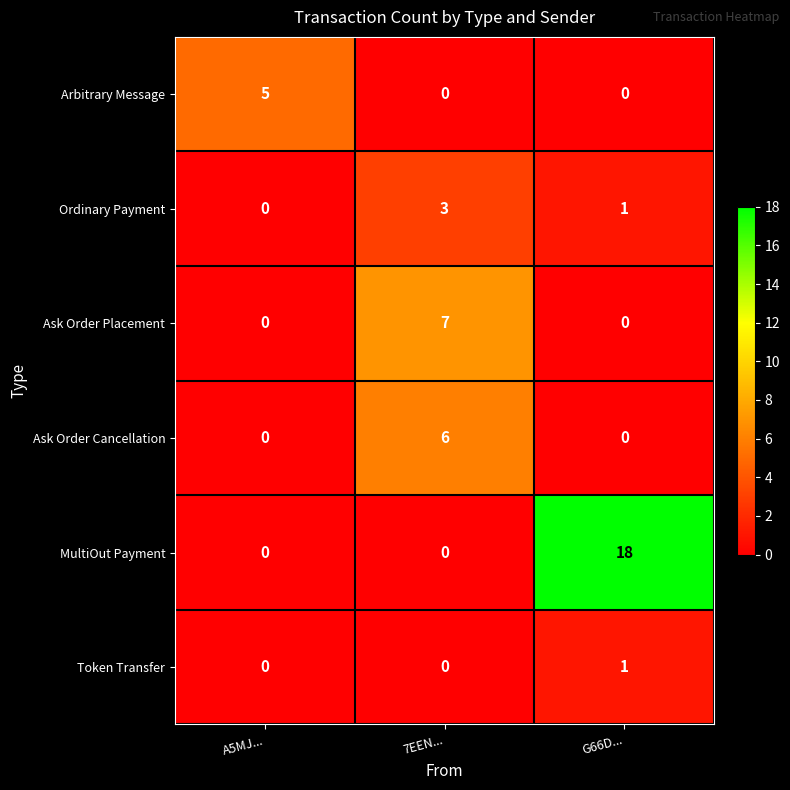

What is the maximum value shown in the chart?

18